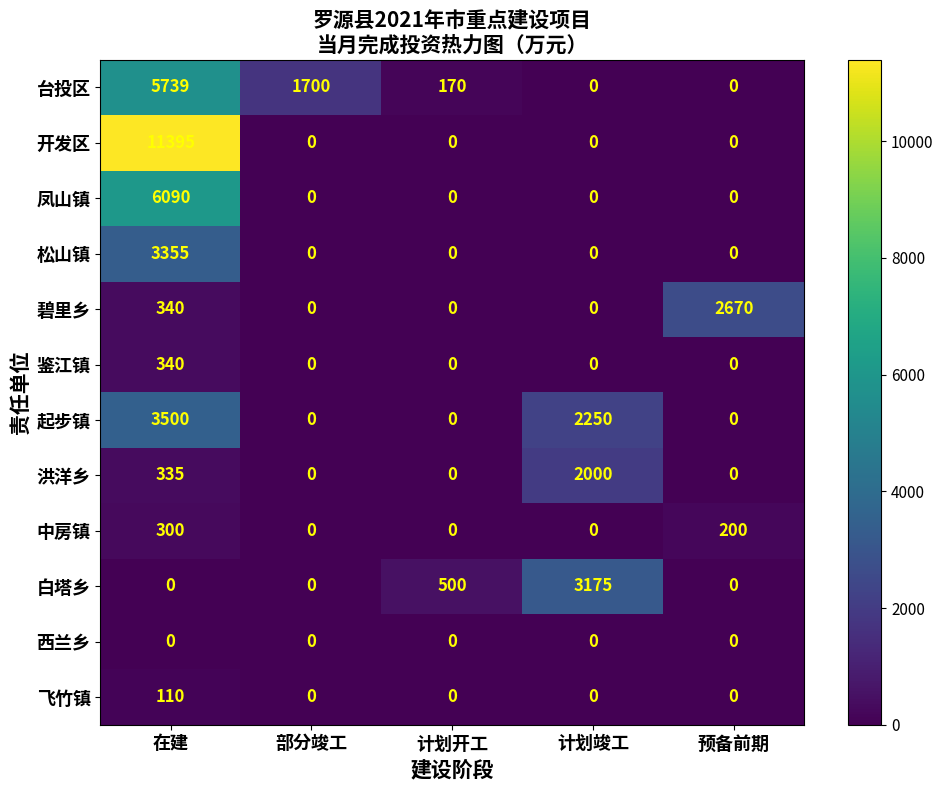

What is the greatest value displayed?

11395